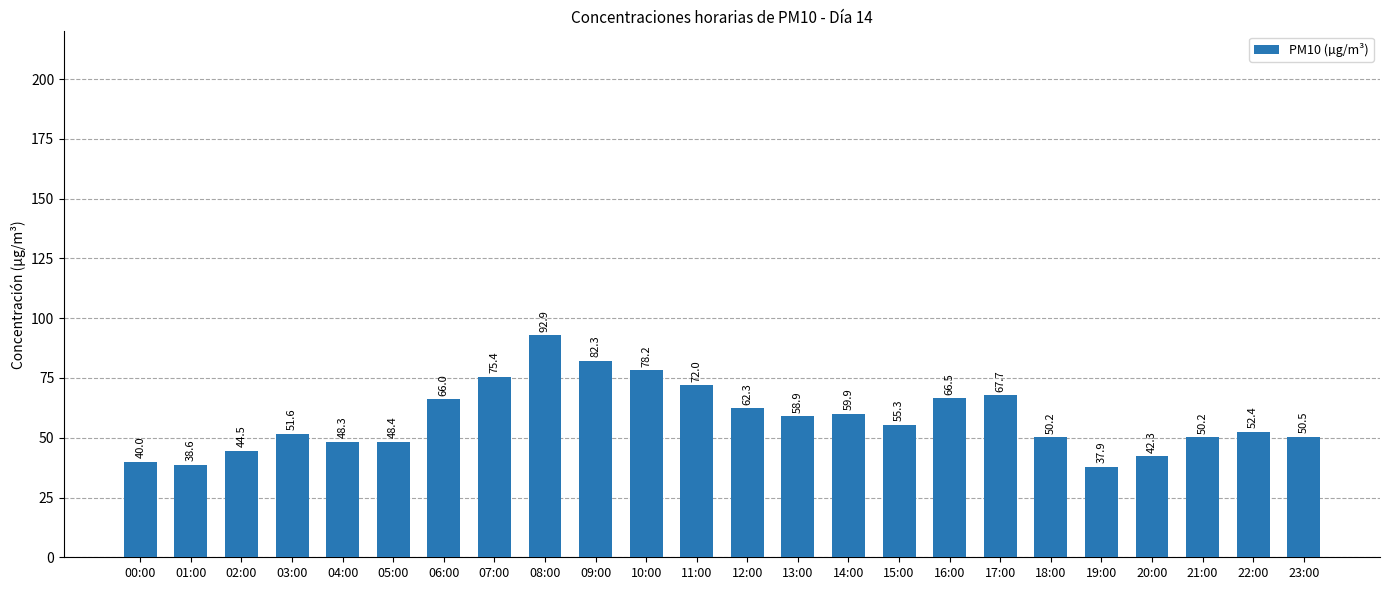

What is the label of the 21st bar from the left?

20:00